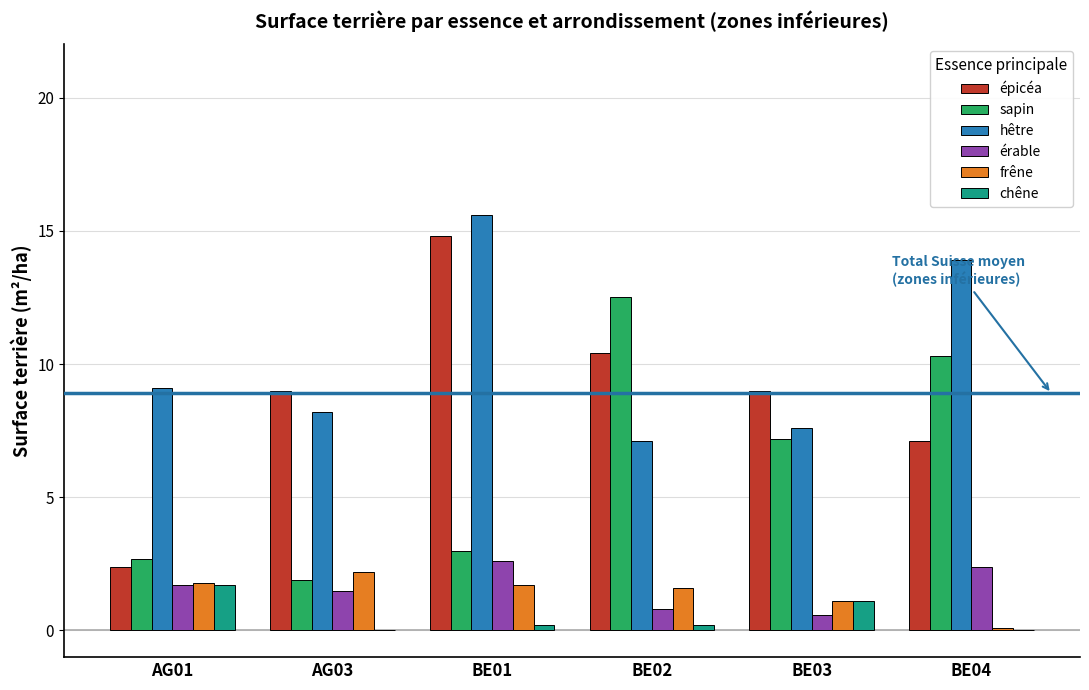

Which series has the largest total across all categories?

hêtre